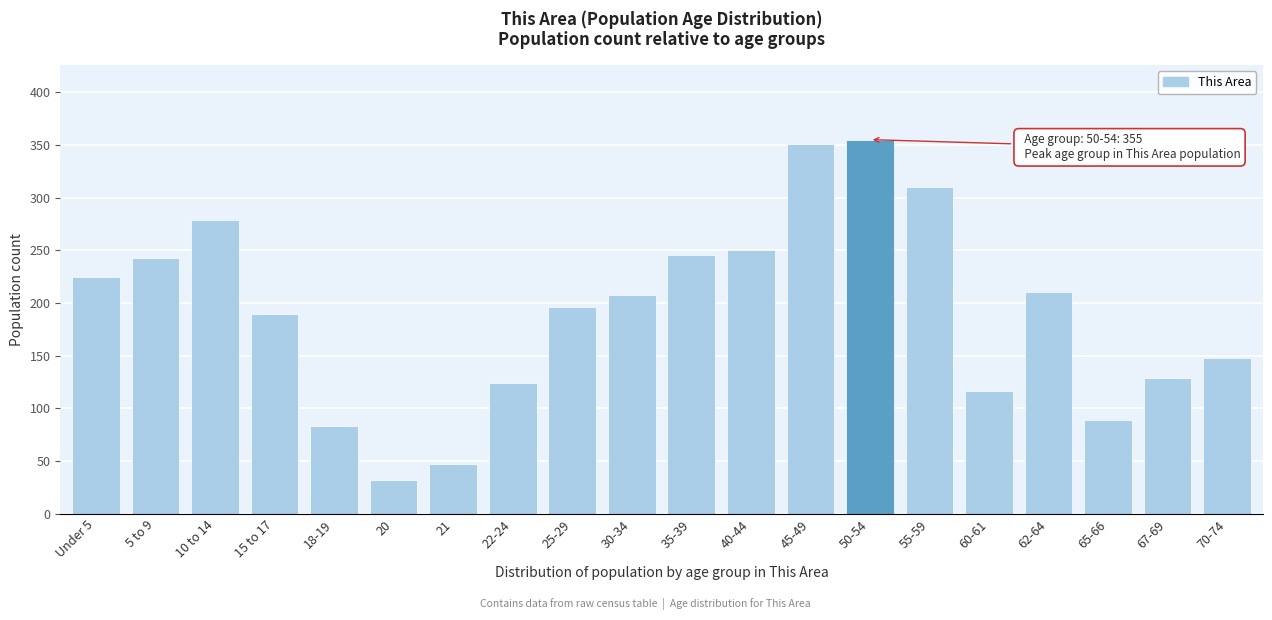

Reading left to right, list all the values displayed in this chart.

Under 5=225	5 to 9=243	10 to 14=279	15 to 17=190	18-19=83	20=32	21=47	22-24=124	25-29=196	30-34=208	35-39=246	40-44=250	45-49=351	50-54=355	55-59=310	60-61=117	62-64=210	65-66=89	67-69=129	70-74=148